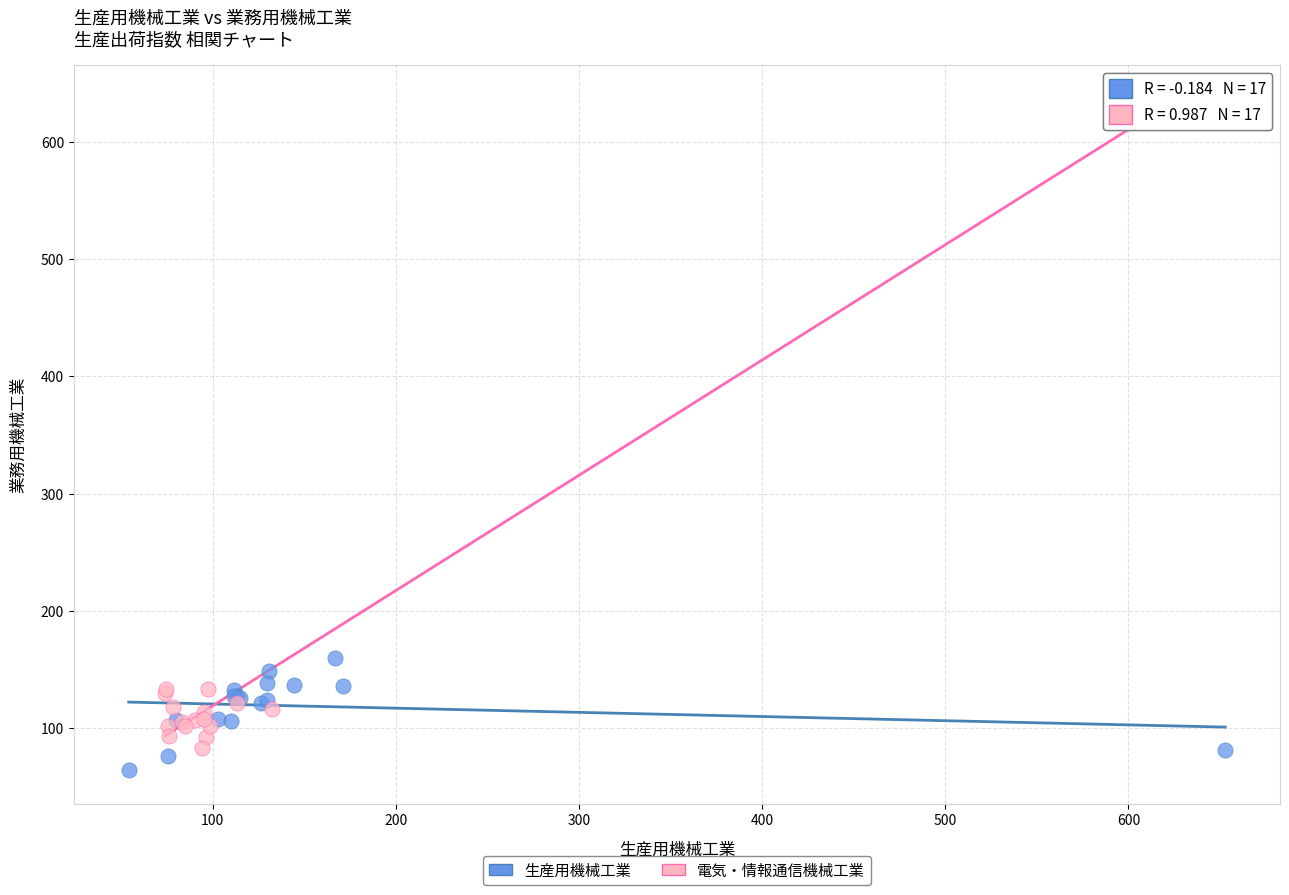

Which series reaches the maximum Y coordinate?

電気・情報通信機械工業